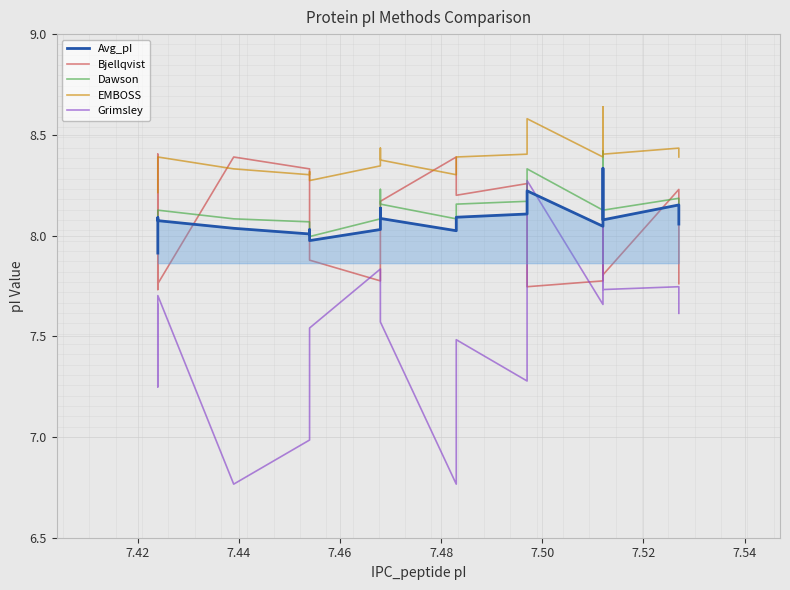

Reading left to right, what are all the values shown in this chart?

Avg_pI: 7.9	8.0	8.1	8.1	8.0	8.0	8.0	8.0	8.0	8.1	8.1	8.0	8.1	8.1	8.2	8.0	8.3	8.1	8.2	8.1
Bjellqvist: 7.8	7.7	8.4	7.8	8.4	8.3	8.3	7.9	7.8	8.1	8.2	8.4	8.2	8.3	7.7	7.8	8.1	7.8	8.2	7.8
Dawson: 8.0	8.1	8.1	8.1	8.1	8.1	8.1	8.0	8.1	8.2	8.2	8.1	8.2	8.2	8.3	8.1	8.4	8.1	8.2	8.1
EMBOSS: 8.2	8.3	8.4	8.4	8.3	8.3	8.3	8.3	8.3	8.4	8.4	8.3	8.4	8.4	8.6	8.4	8.6	8.4	8.4	8.4
Grimsley: 7.4	7.7	7.2	7.7	6.8	7.0	7.2	7.5	7.8	7.8	7.6	6.8	7.5	7.3	8.3	7.7	8.2	7.7	7.7	7.6